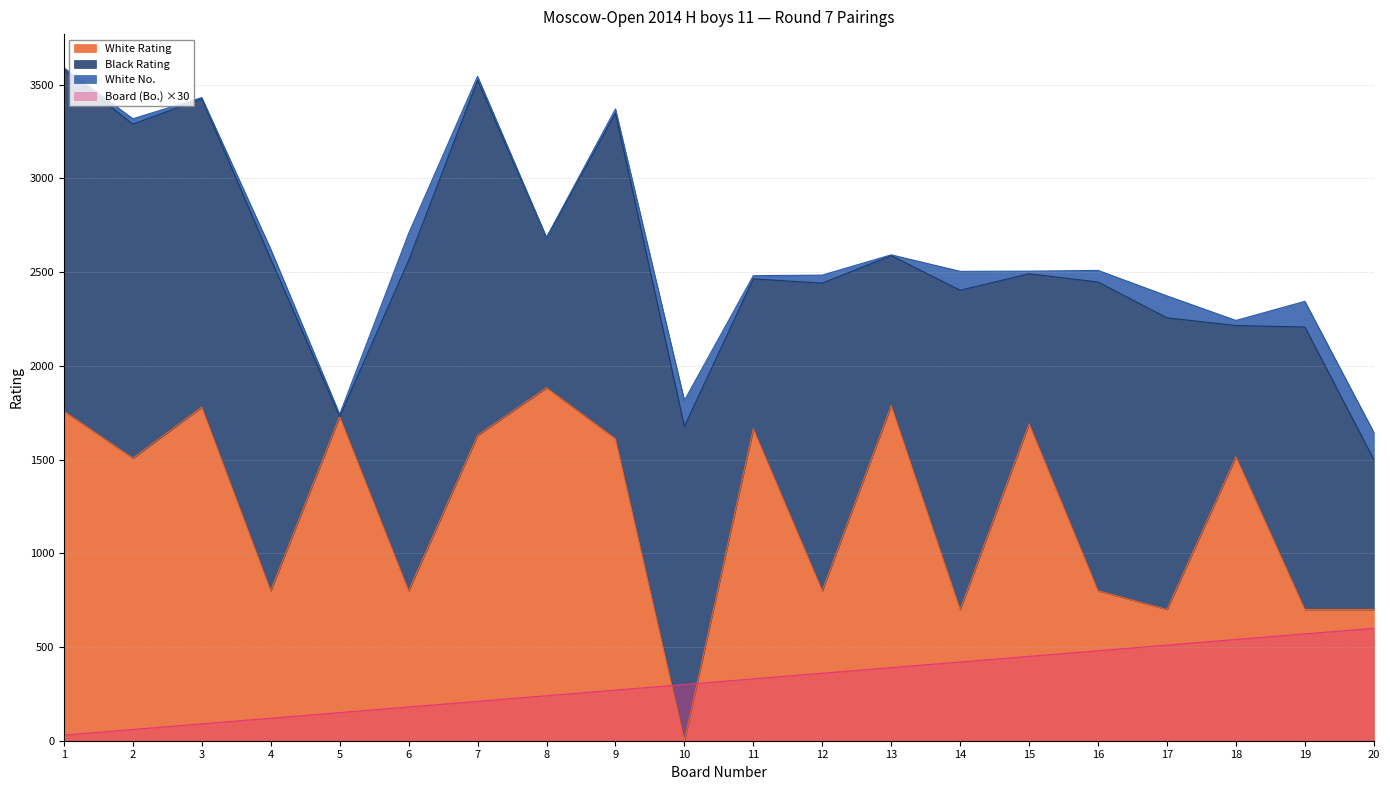

Is it true that White Rating equals 800 at 16?

True